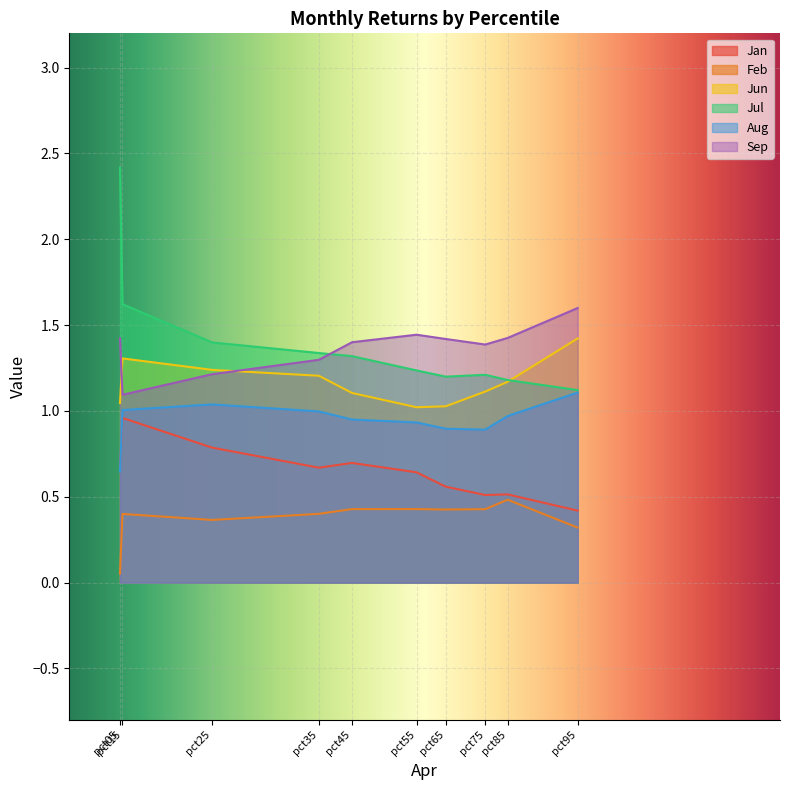

Reading right to left, extract all data points from this chart.

Jan: 0.4	0.5	0.5	0.6	0.6	0.7	0.7	0.8	1.0	0.7
Feb: 0.3	0.5	0.4	0.4	0.4	0.4	0.4	0.4	0.4	0.1
Jun: 1.4	1.2	1.1	1.0	1.0	1.1	1.2	1.2	1.3	1.0
Jul: 1.1	1.2	1.2	1.2	1.2	1.3	1.3	1.4	1.6	2.4
Aug: 1.1	1.0	0.9	0.9	0.9	1.0	1.0	1.0	1.0	0.6
Sep: 1.6	1.4	1.4	1.4	1.4	1.4	1.3	1.2	1.1	1.4